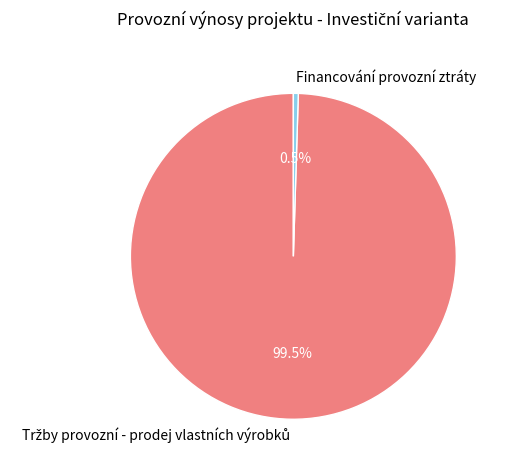

What percentage is NOT represented by Financování provozní ztráty?

99.5%